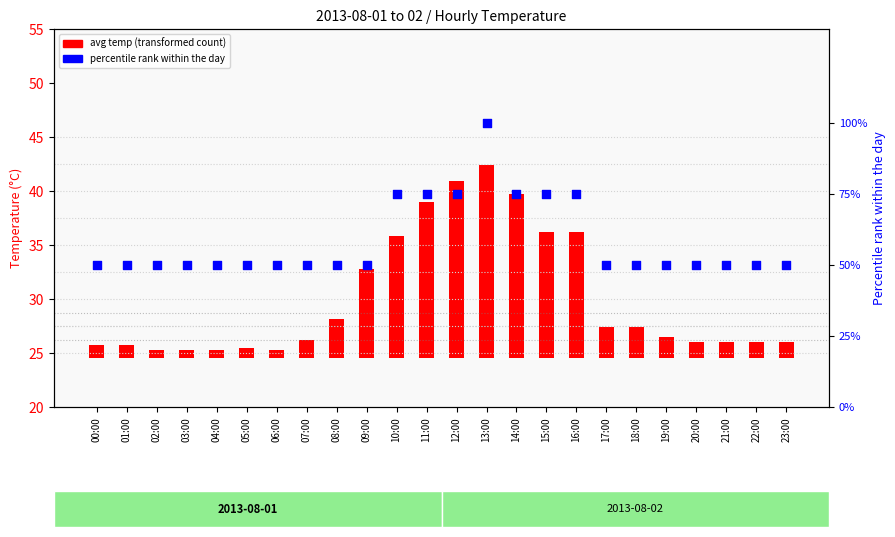

Which series has the largest total across all categories?

percentile rank within the day